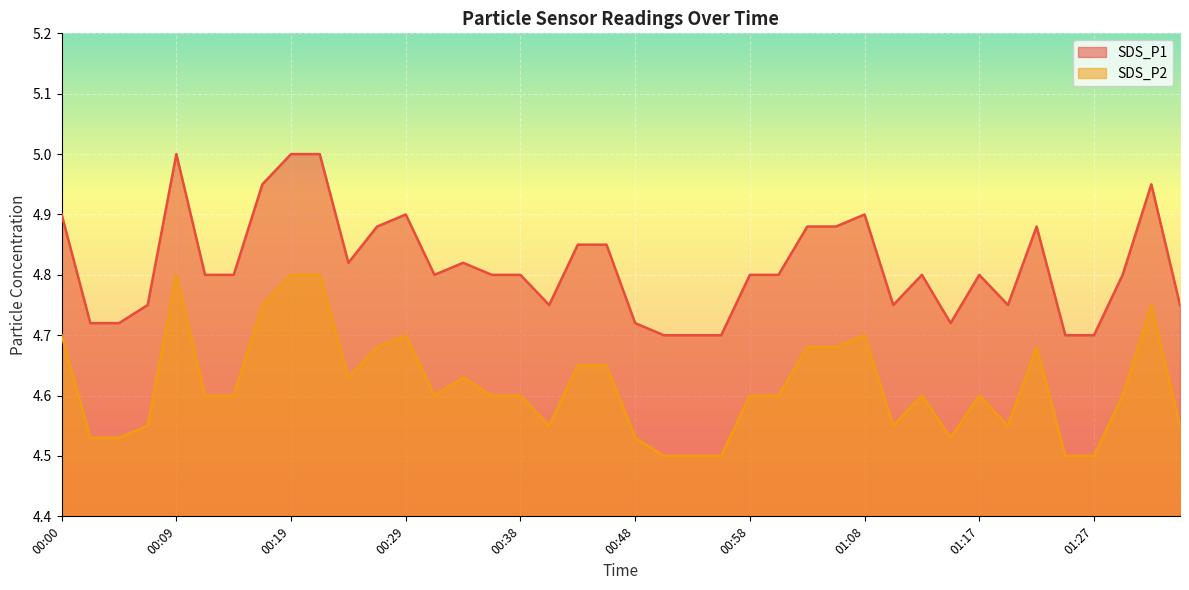

At how many categories does at least one series exceed 4?

40